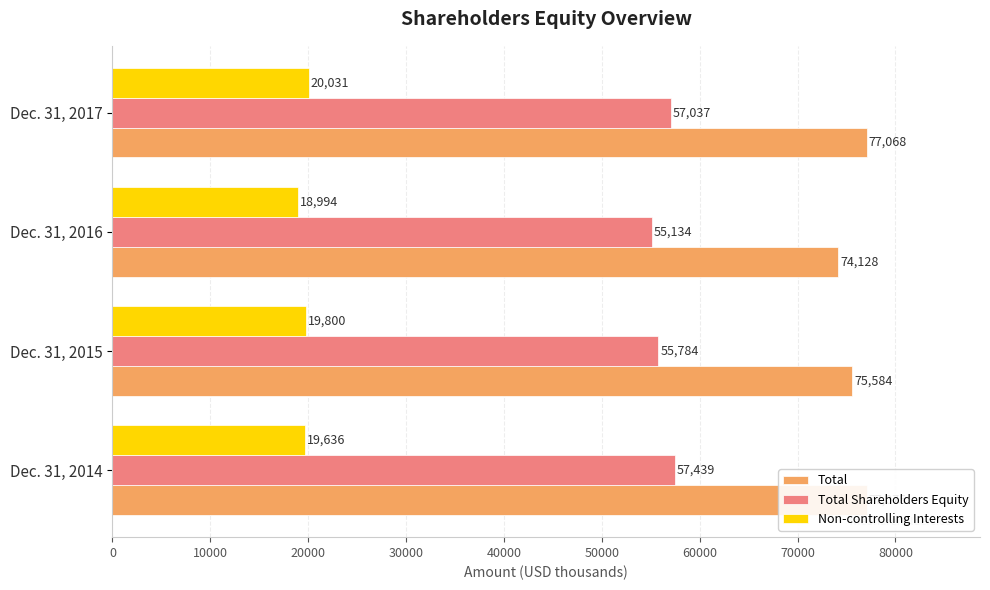

Count the number of categories in the chart.

4